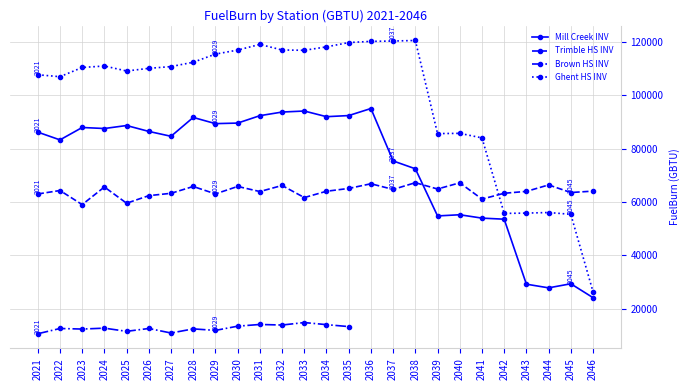

Is this an area chart (filled region under the line)?

No